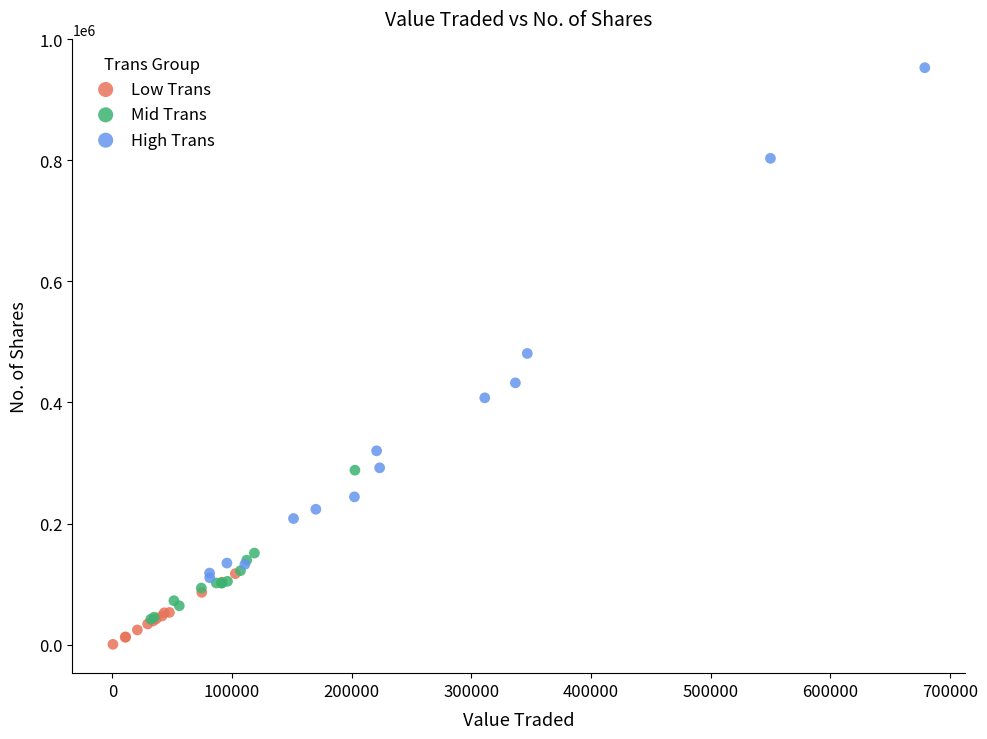

Which series reaches the maximum Y coordinate?

High Trans